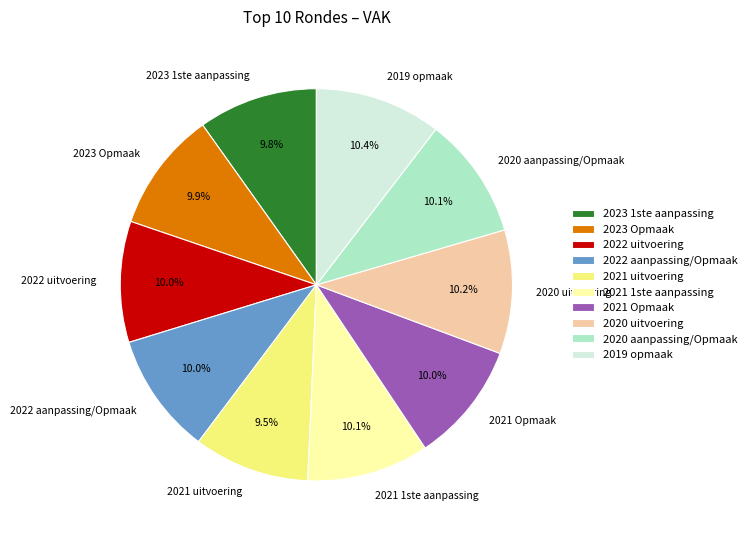

To the nearest percent, what portion does 2019 opmaak represent?

10%